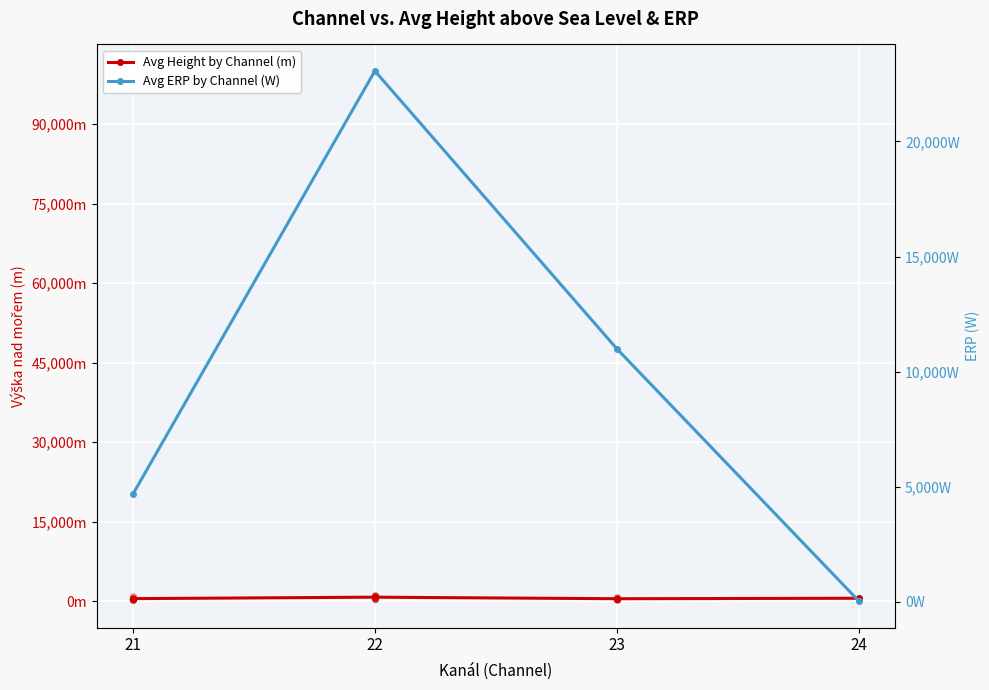

At which category is the sum across all series the highest?

22